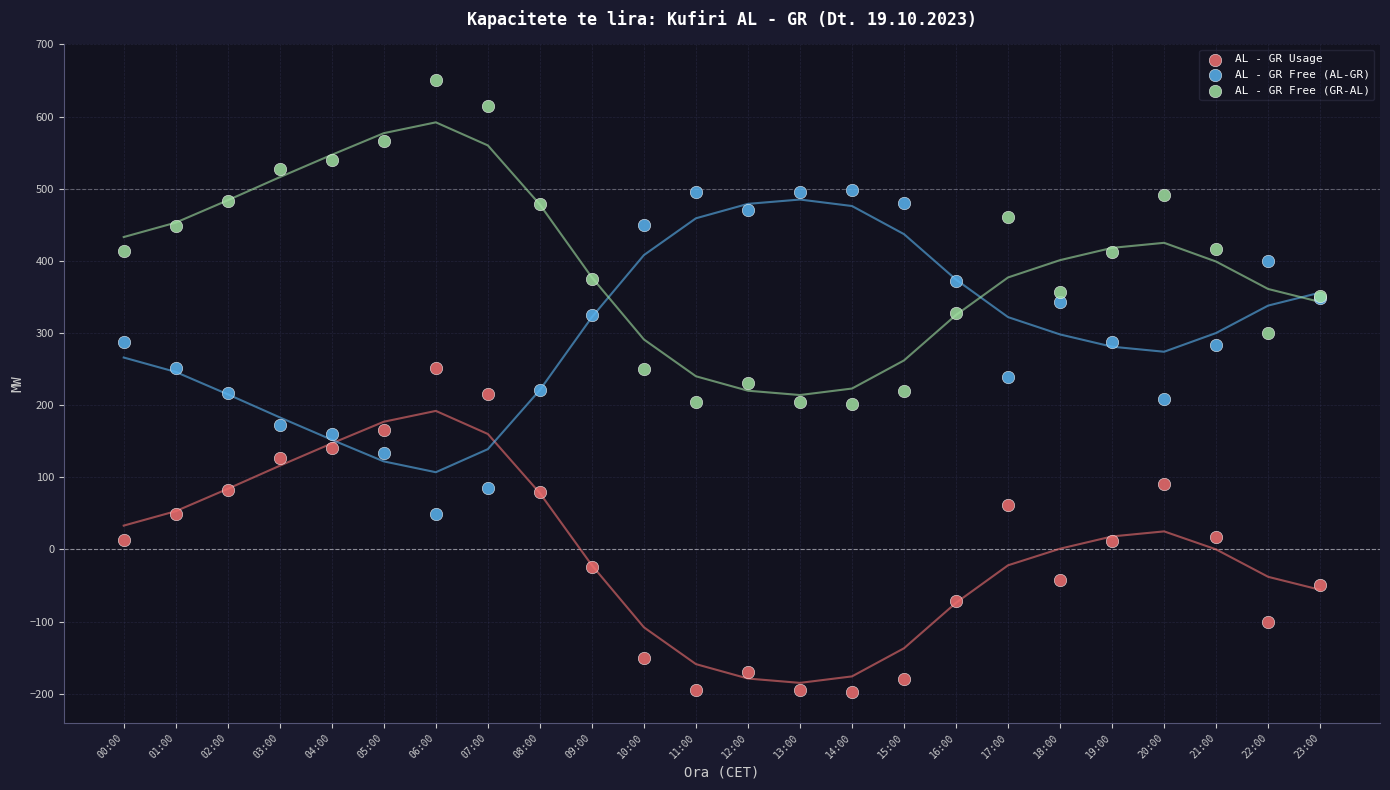

Which series reaches the maximum Y coordinate?

AL - GR Free (GR-AL)